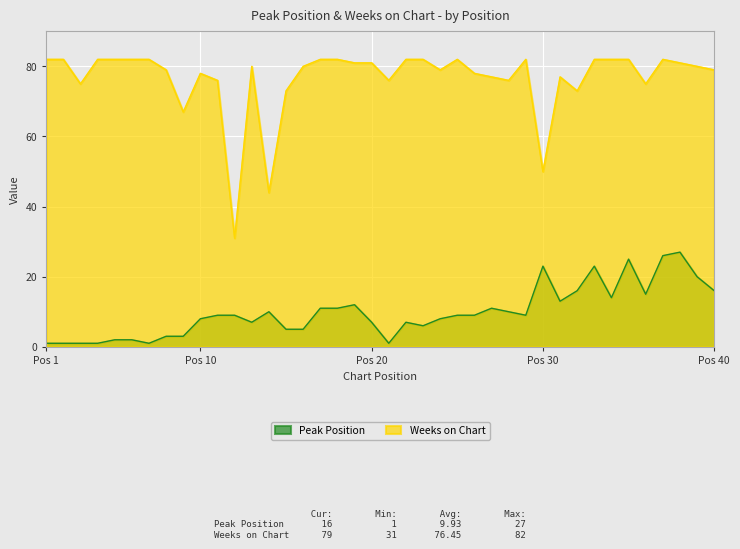

What is the value of the Weeks on Chart point at the 7th from the left?

82